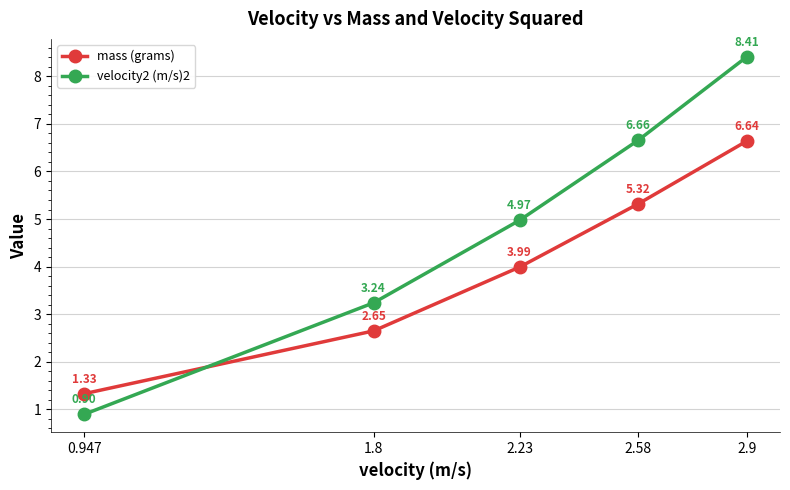

True or false: velocity2 (m/s)2 has more than 0 interior local peaks.

False